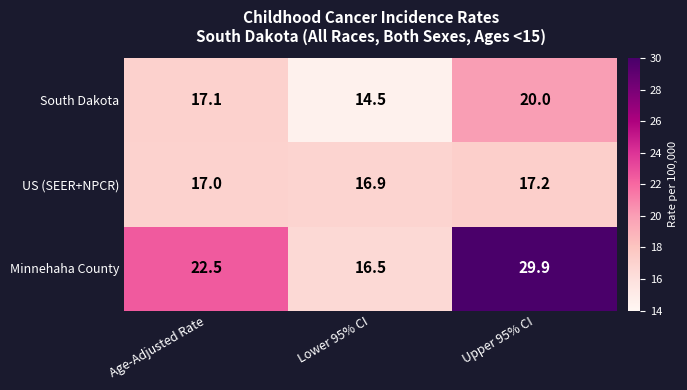

Read the Minnehaha County value at Upper 95% CI.

29.9